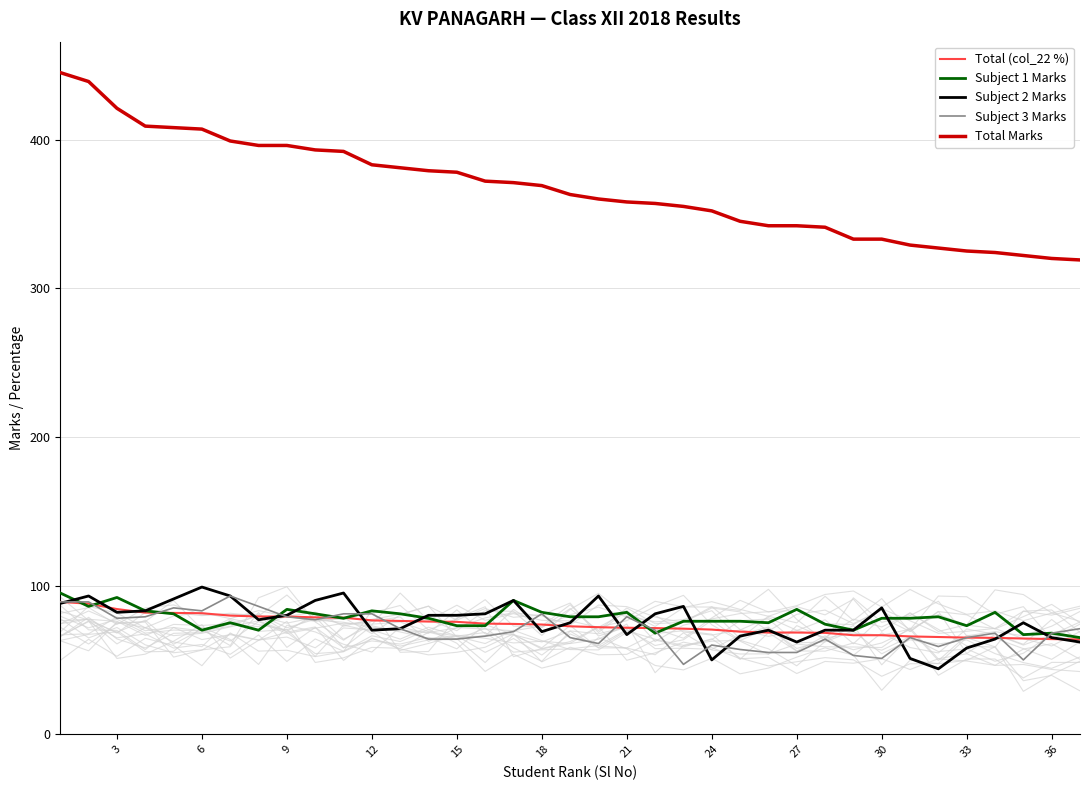

True or false: Subject 3 Marks and Total Marks cross at least once.

False